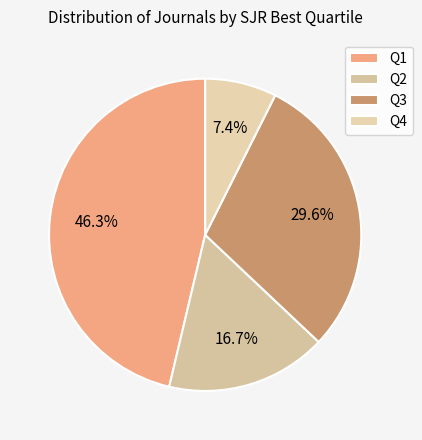

Combined, do Q2 and Q4 account for over 50%?

No